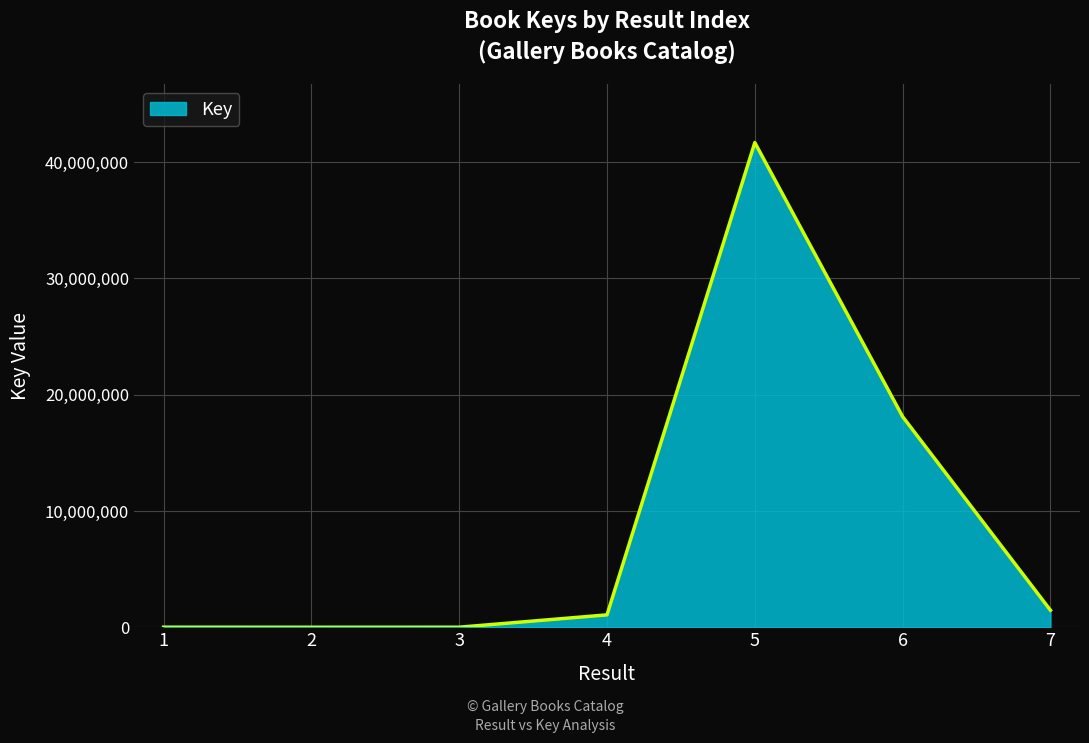

What is the difference between the second highest and second lowest values?

18109048